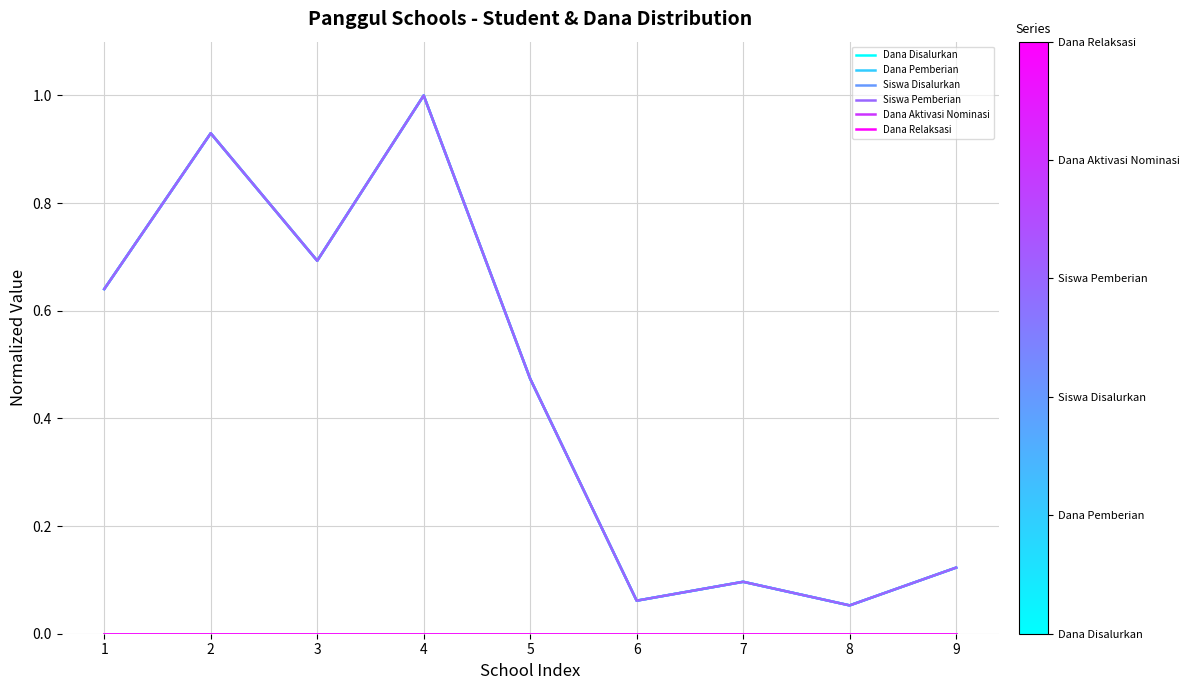

At which label does Siswa Disalurkan reach its minimum?

8